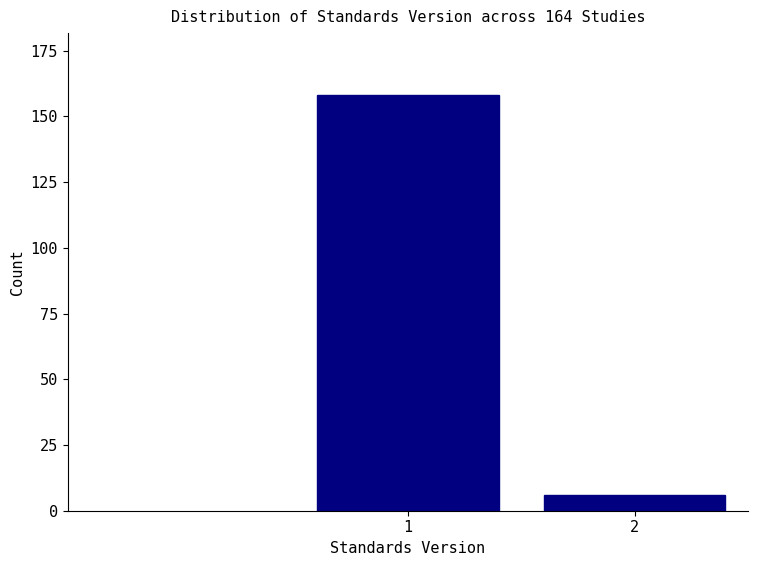

Reading right to left, list all the values displayed in this chart.

2=6	1=158